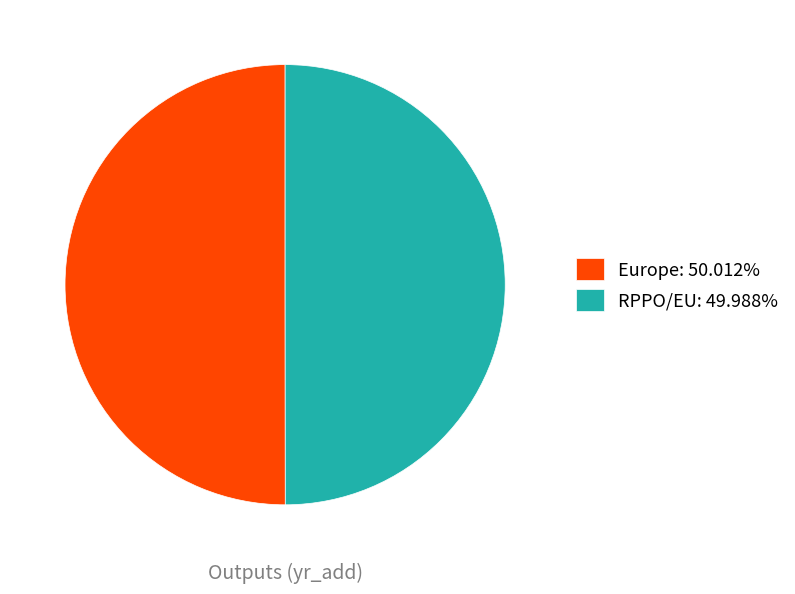

Combined, do RPPO/EU: 49.988% and Europe: 50.012% account for over 50%?

Yes